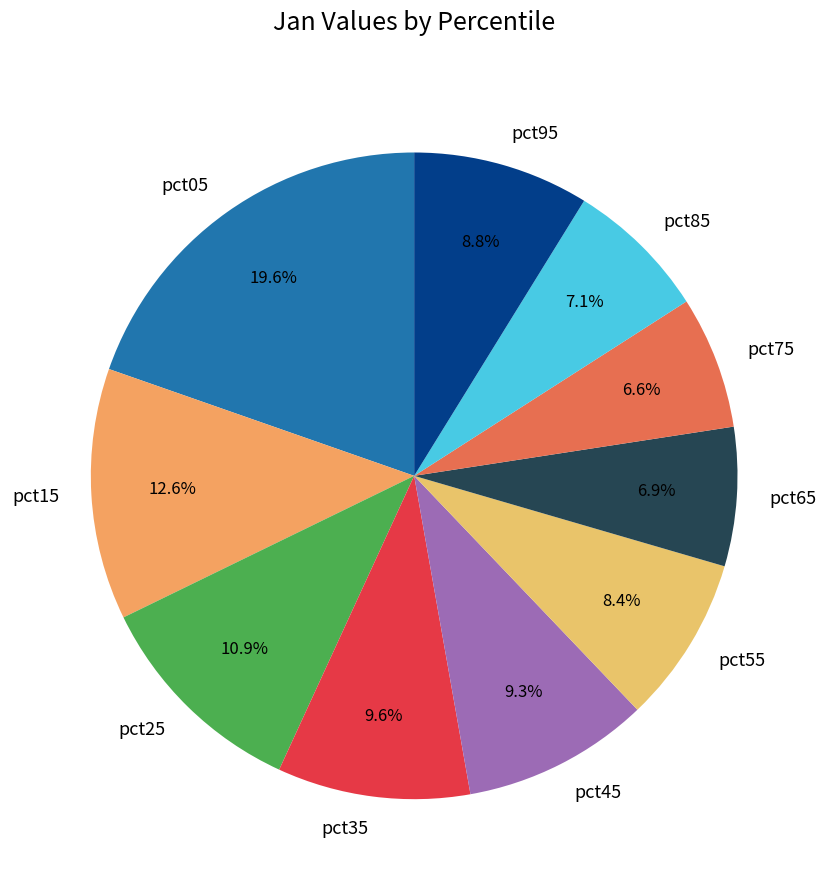

Count the number of slices in the pie.

10